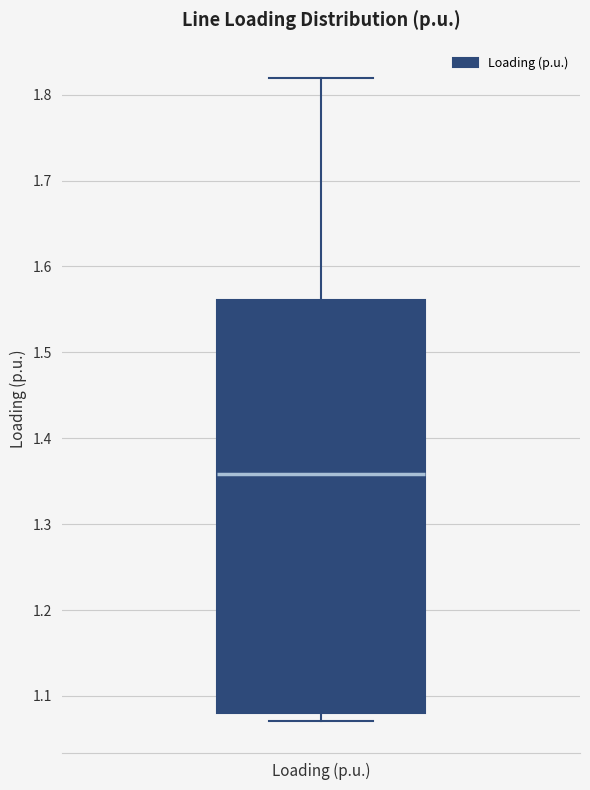

Where is the upper edge of the box for Loading (p.u.) on the y-axis? The values are not printed on the chart, so give them approximately, as read against the axis.

1.56